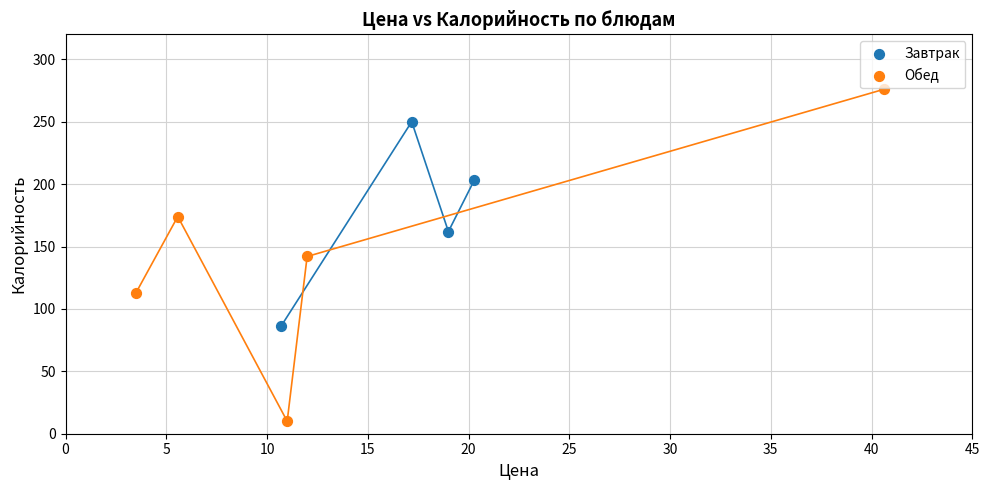

Which series reaches the minimum Y coordinate?

Обед